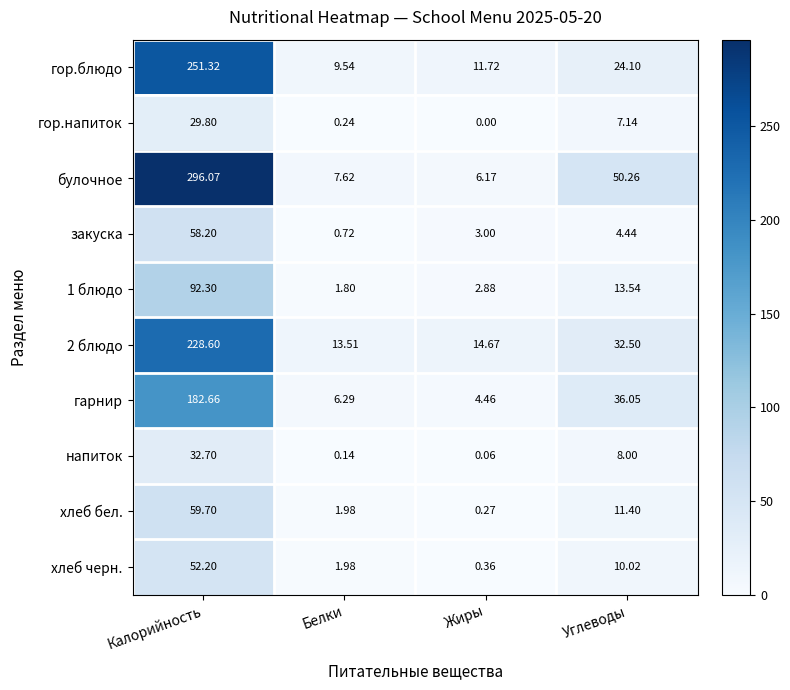

Where does the гор.напиток series first go above 7?

Калорийность